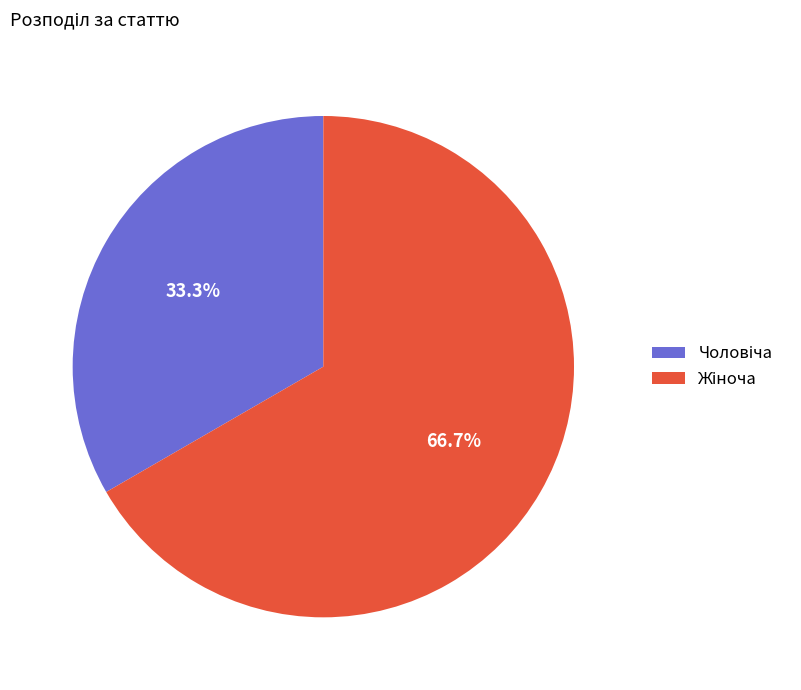

Is there a majority slice in this chart?

Yes